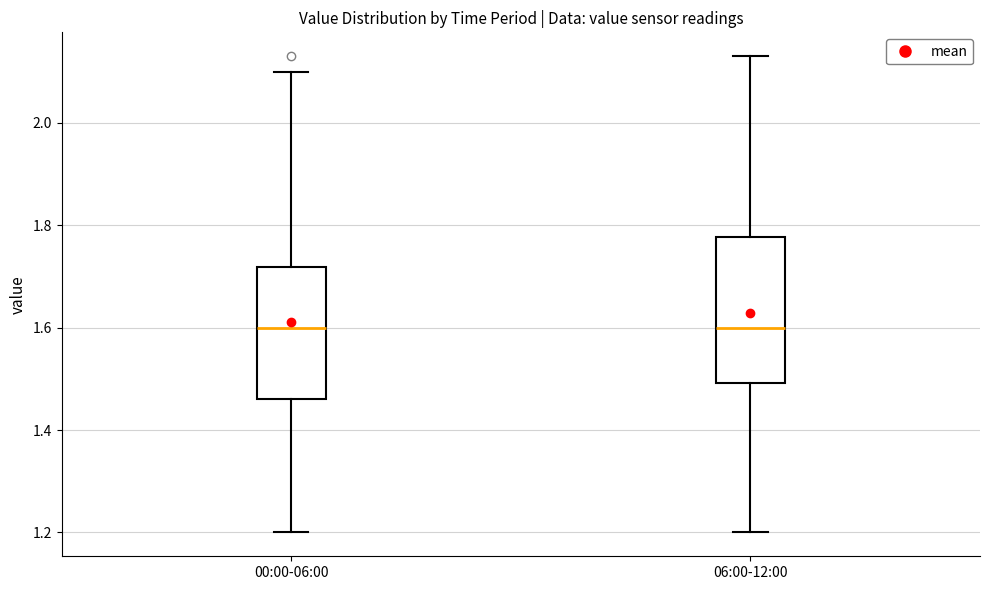

Where is the lower edge of the box for 06:00-12:00 on the y-axis? The values are not printed on the chart, so give them approximately, as read against the axis.

1.50